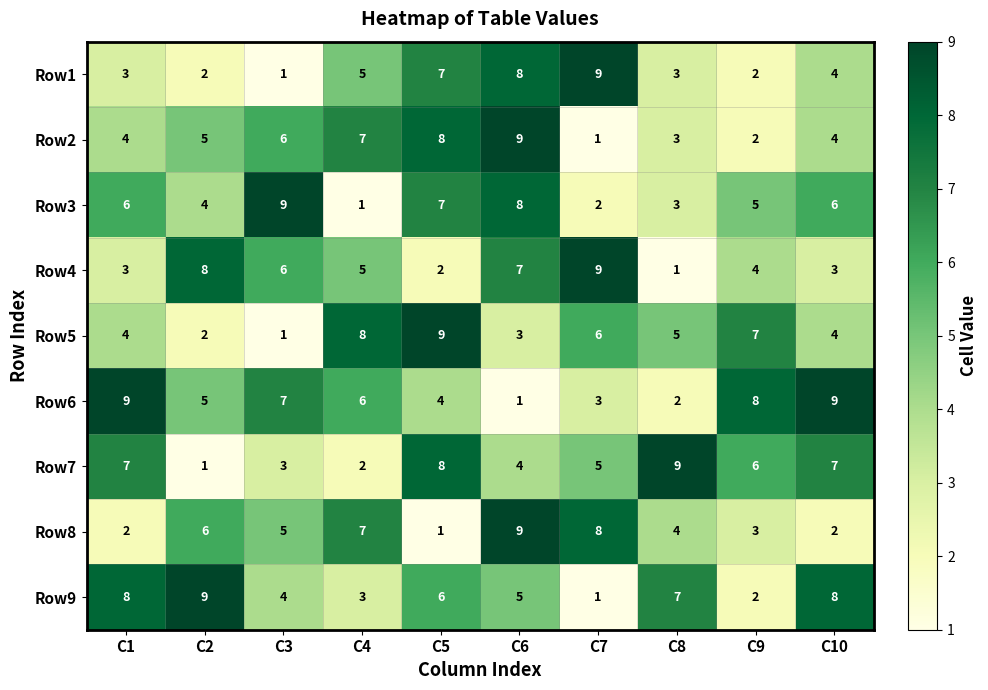

What is the difference between the highest and lowest values at C10?

7